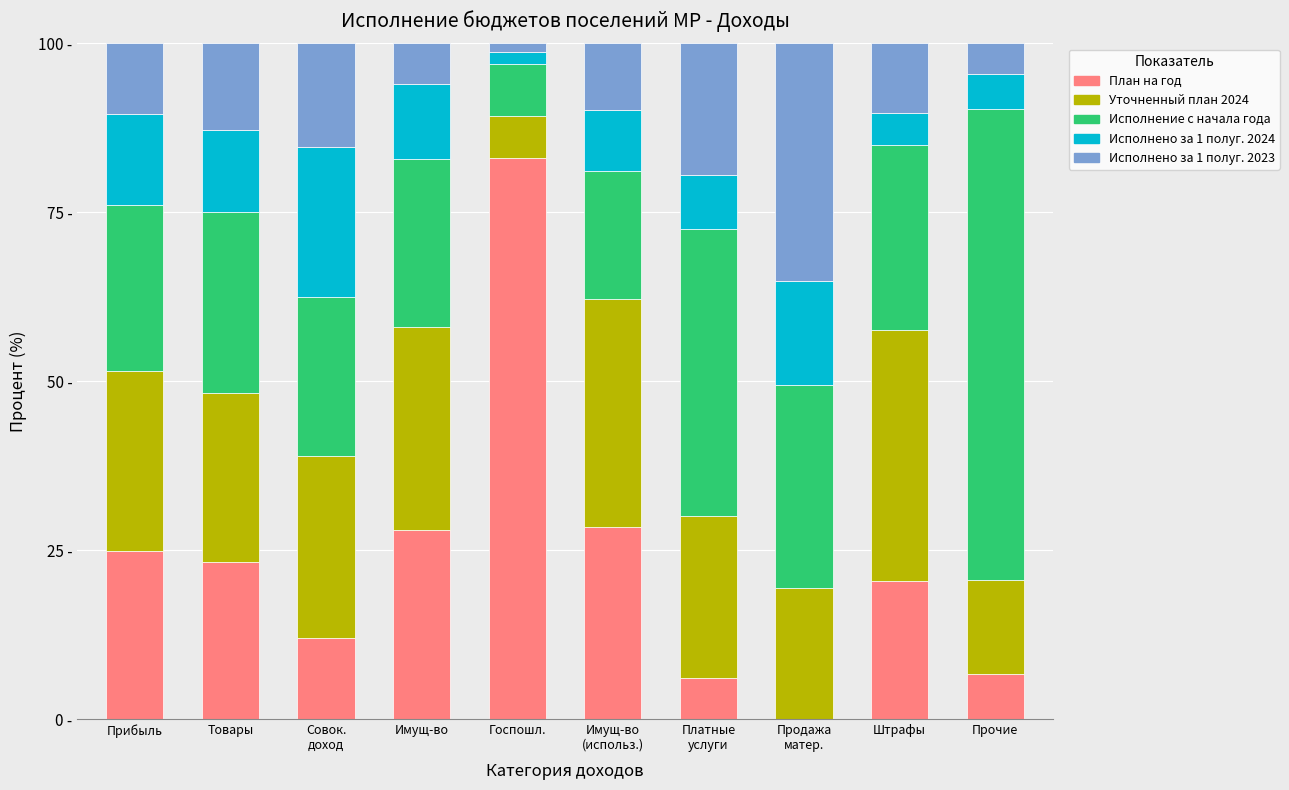

Where does the Исполнение с начала года series first go above 26?

Товары